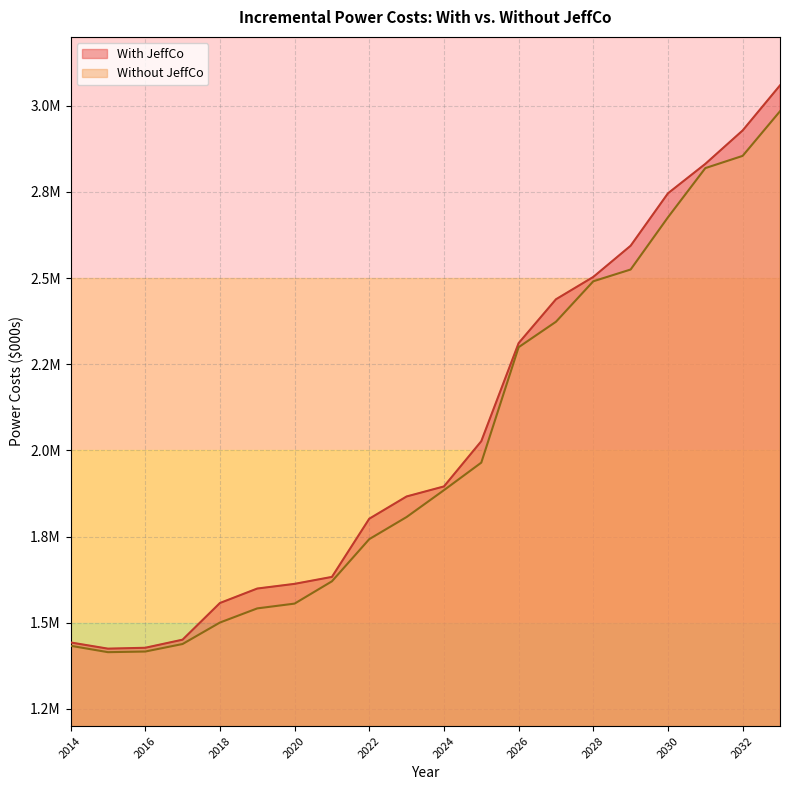

Reading left to right, extract all data points from this chart.

With JeffCo: 2014=1442612.3	2015=1424658.6	2016=1427185.7	2017=1450689.4	2018=1557064.5	2019=1599086.4	2020=1612688.7	2021=1632860.3	2022=1801719.2	2023=1866311.5	2024=1895397.4	2025=2026641.3	2026=2311276.2	2027=2438545.6	2028=2503416.5	2029=2593931.7	2030=2746111.4	2031=2831451.1	2032=2928500.3	2033=3059285.1
Without JeffCo: 2014=1433014.2	2015=1414449.4	2016=1416278.9	2017=1438119.1	2018=1500397.6	2019=1541477.5	2020=1555382.9	2021=1620070.6	2022=1742452.0	2023=1806639.4	2024=1884569.7	2025=1964477.8	2026=2299454.3	2027=2373296.4	2028=2490775.4	2029=2524945.5	2030=2676505.6	2031=2819185.3	2032=2854706.0	2033=2984220.1